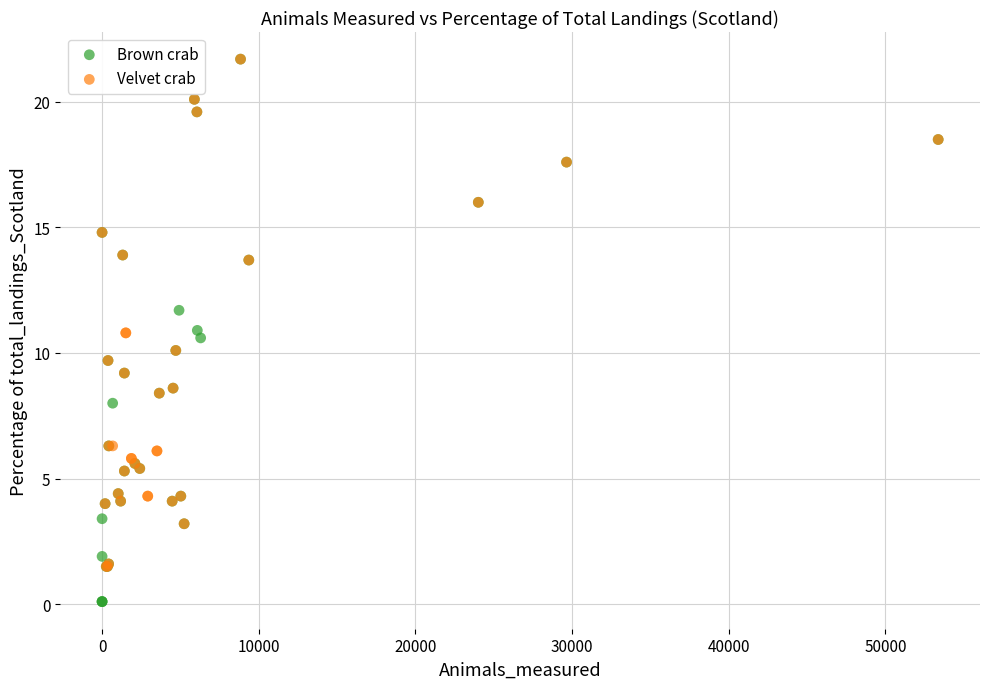

What are all the series names shown in the legend?

Brown crab, Velvet crab